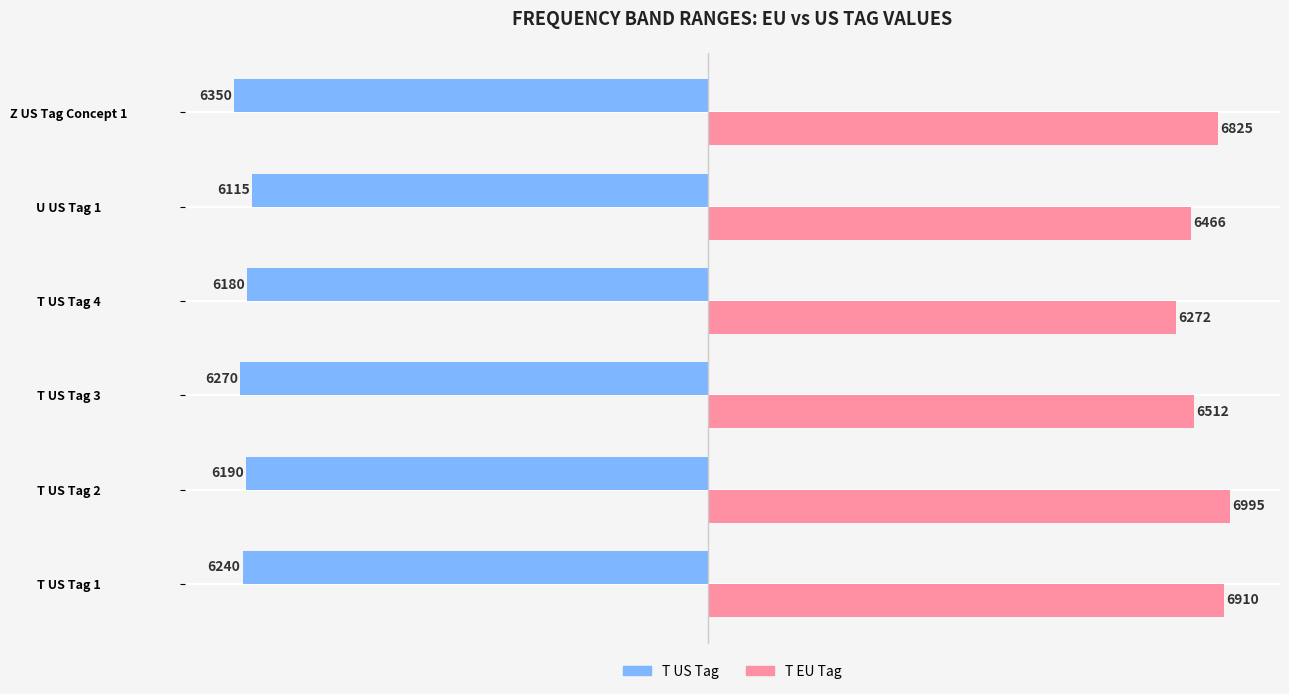

Which series has the largest range (max minus min)?

T EU Tag